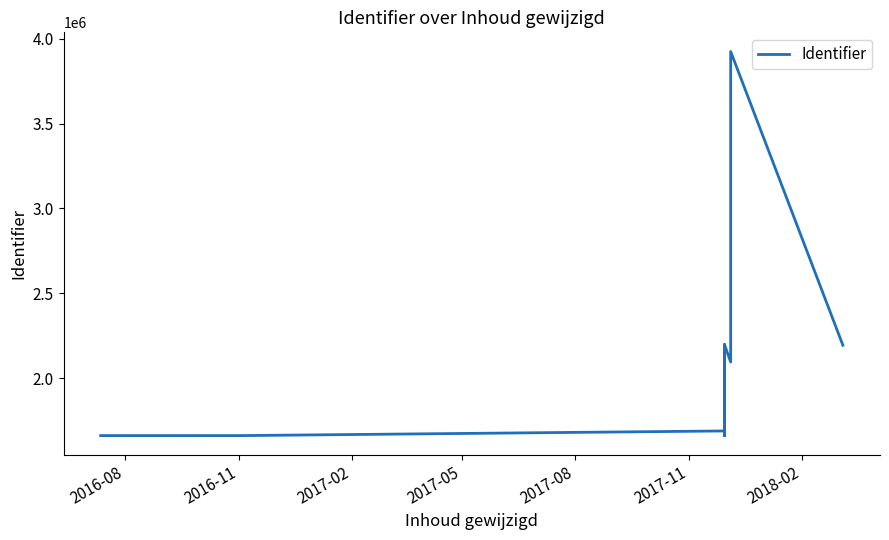

What is the sum of all values?

25933135